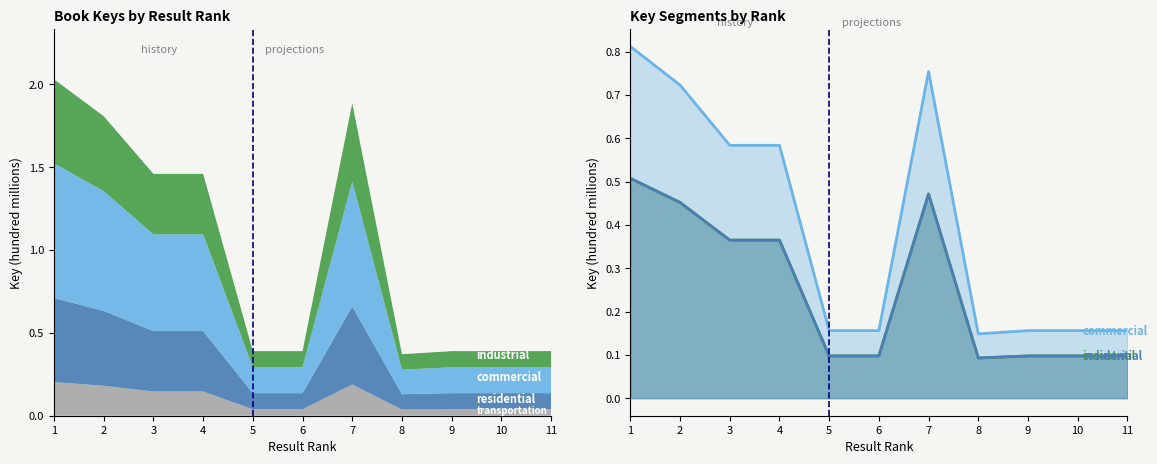

What is the maximum value shown in the chart?

0.8